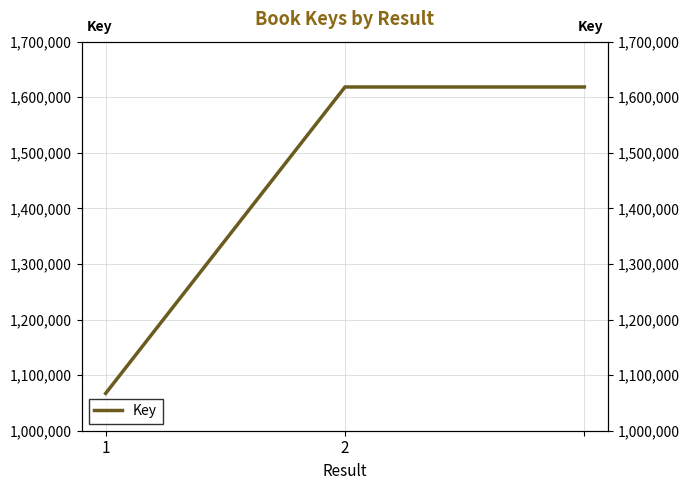

List the labels in order of value, largest first.

2, 2, 1